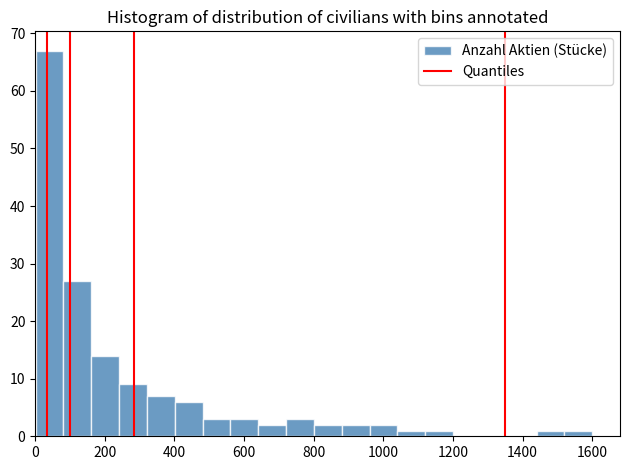

Read against the x-axis, roughly where is the centre of the tallest bar?

40